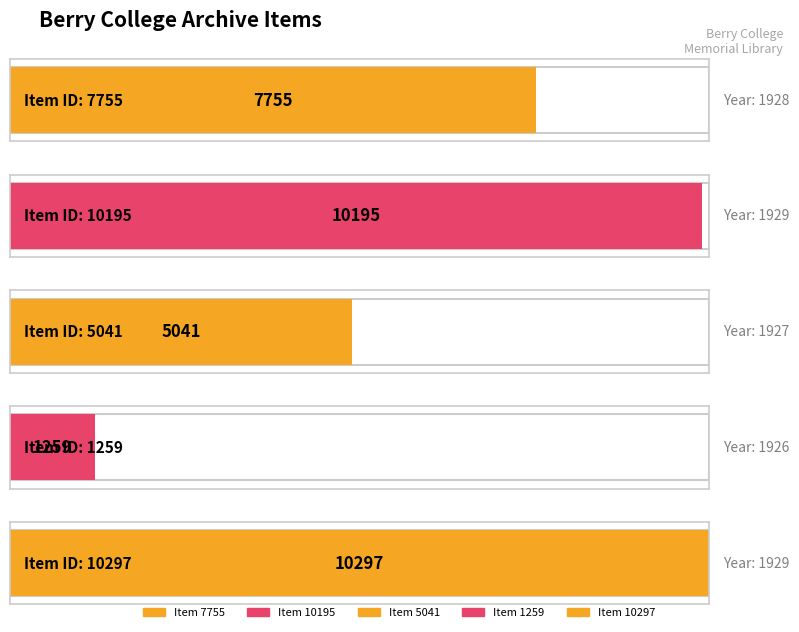

Does the chart contain stacked bars?

No